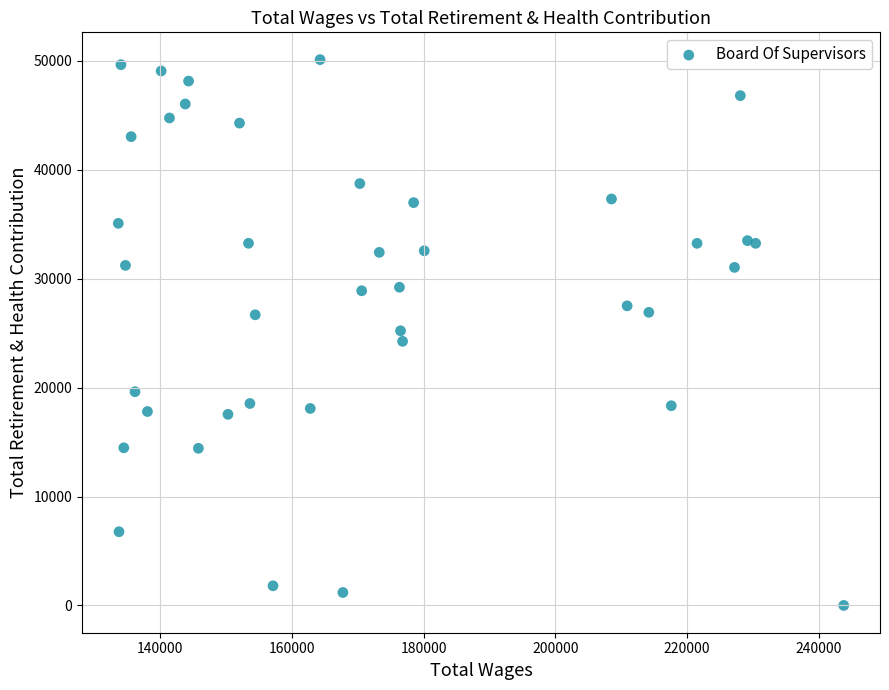

How many data points are displayed?

40